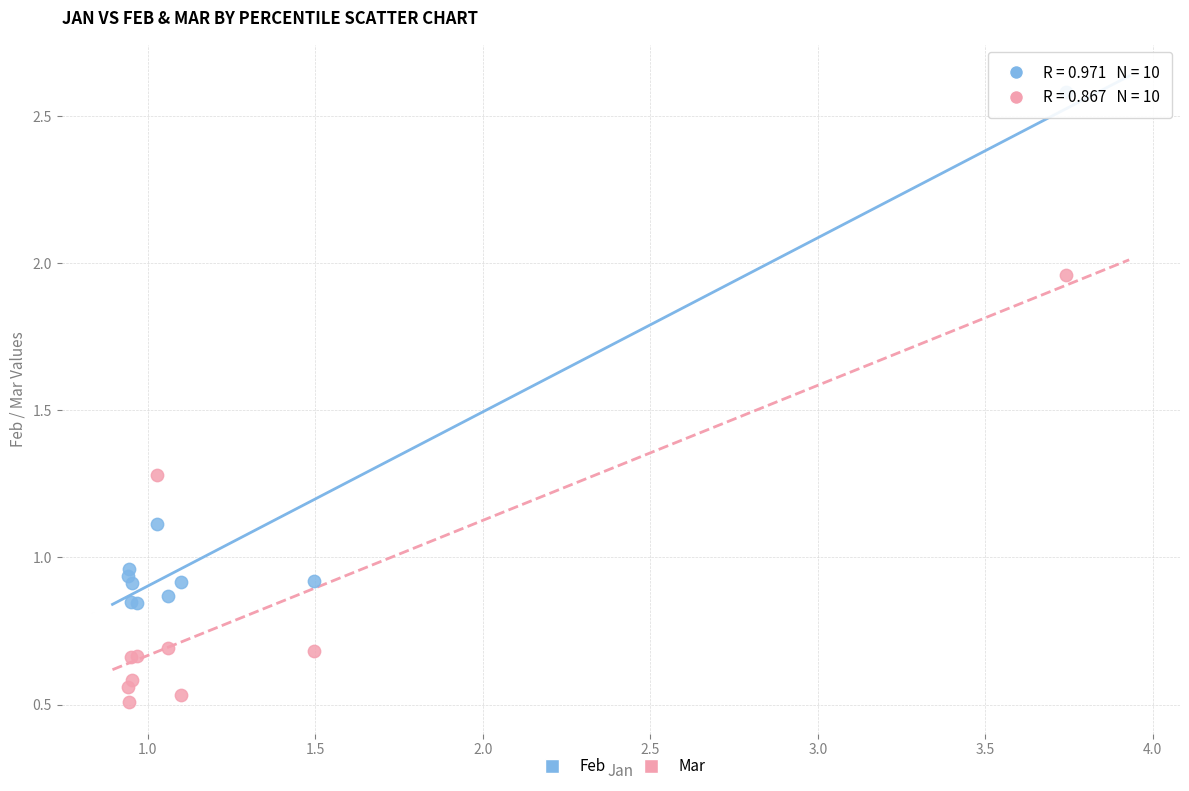

Which series reaches the minimum Y coordinate?

Mar